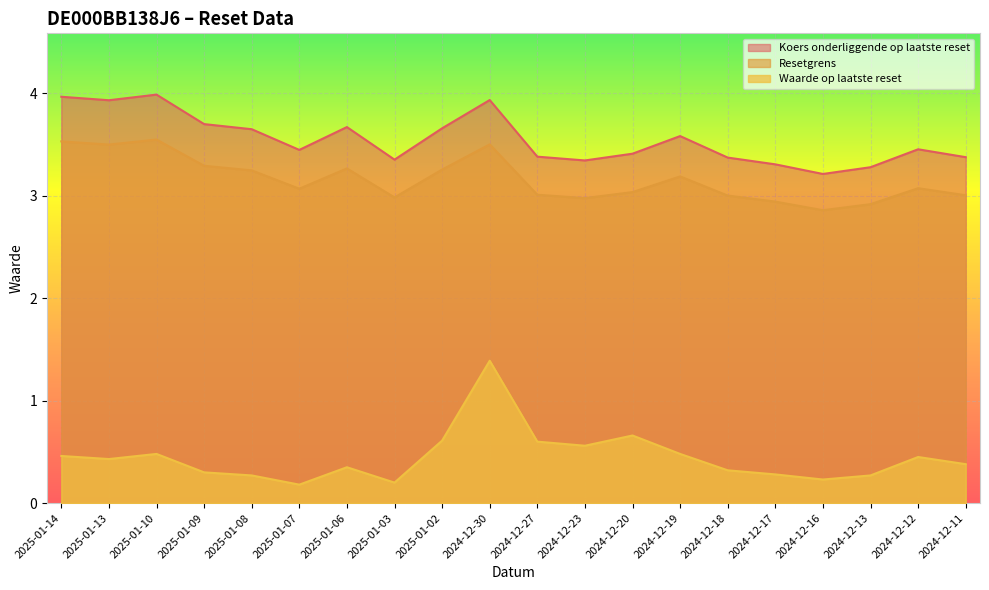

How many interior local peaks does the Resetgrens series have?

5